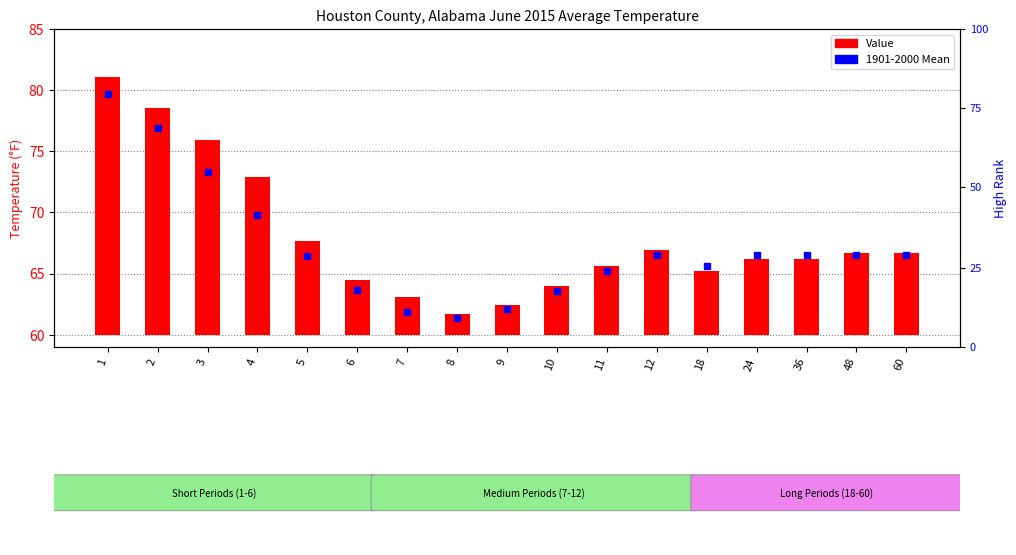

Which series reaches the minimum Y coordinate?

Value